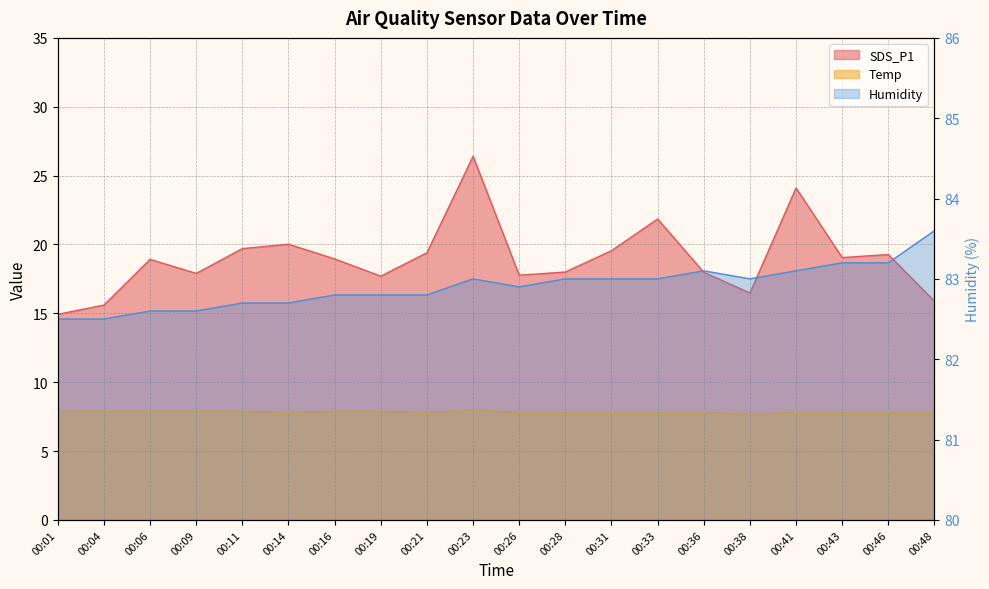

What is the spread (max minus min) of values at 00:26?

75.1